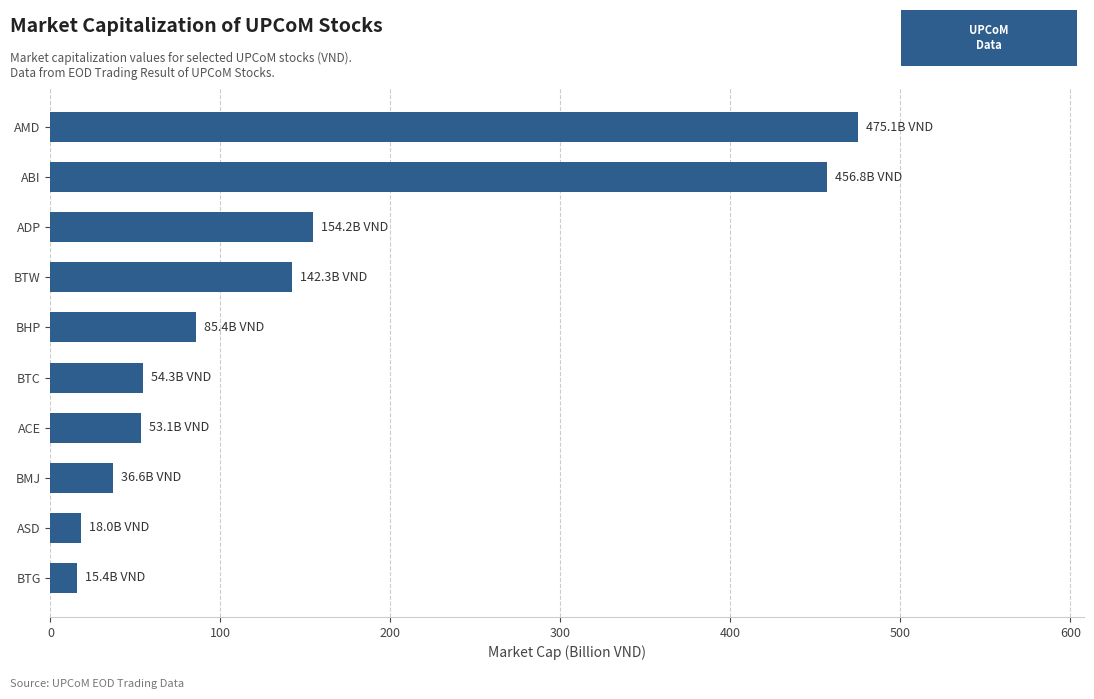

Which label corresponds to the largest value in the chart?

AMD